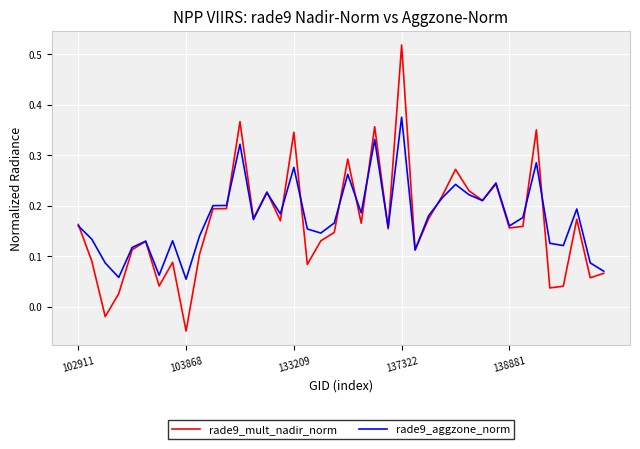

Which series has the widest spread of values?

rade9_mult_nadir_norm